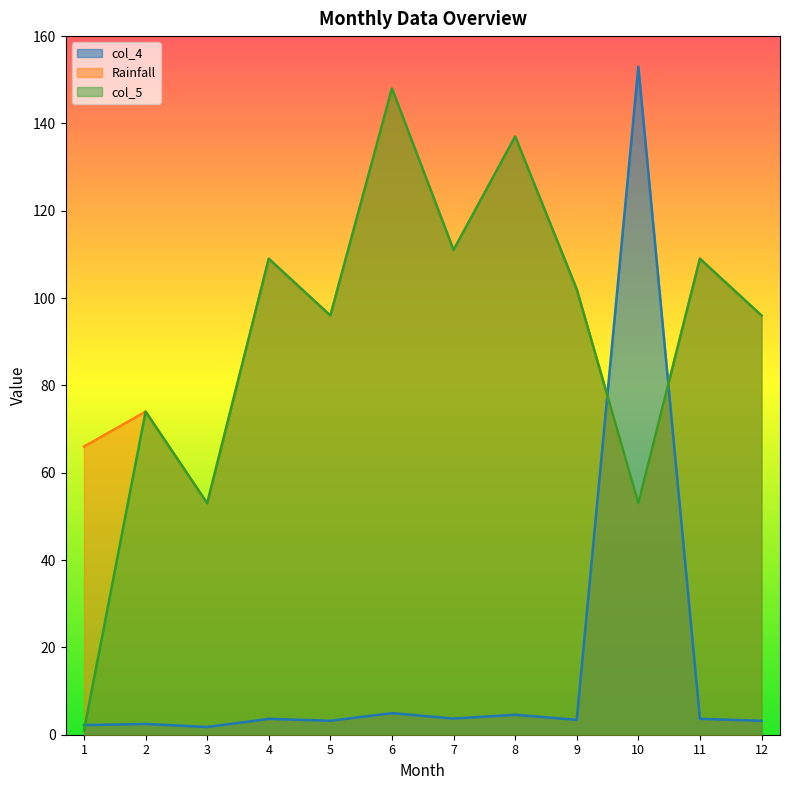

Which category has the lowest value across all series?

1